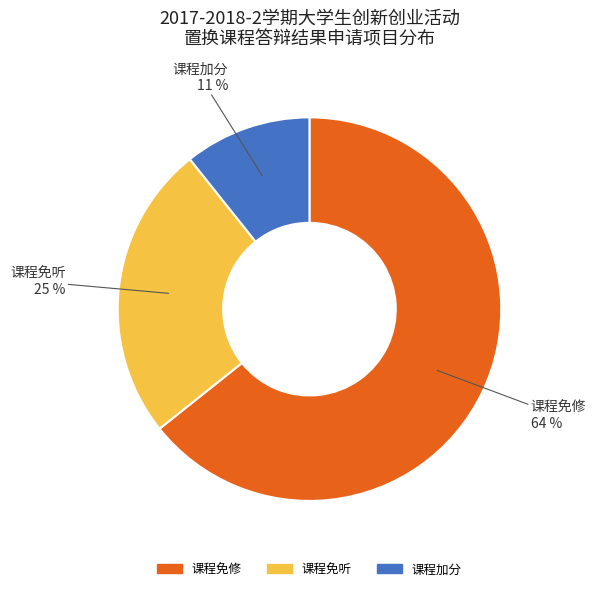

Combined, do 课程免修 and 课程加分 account for over 50%?

Yes